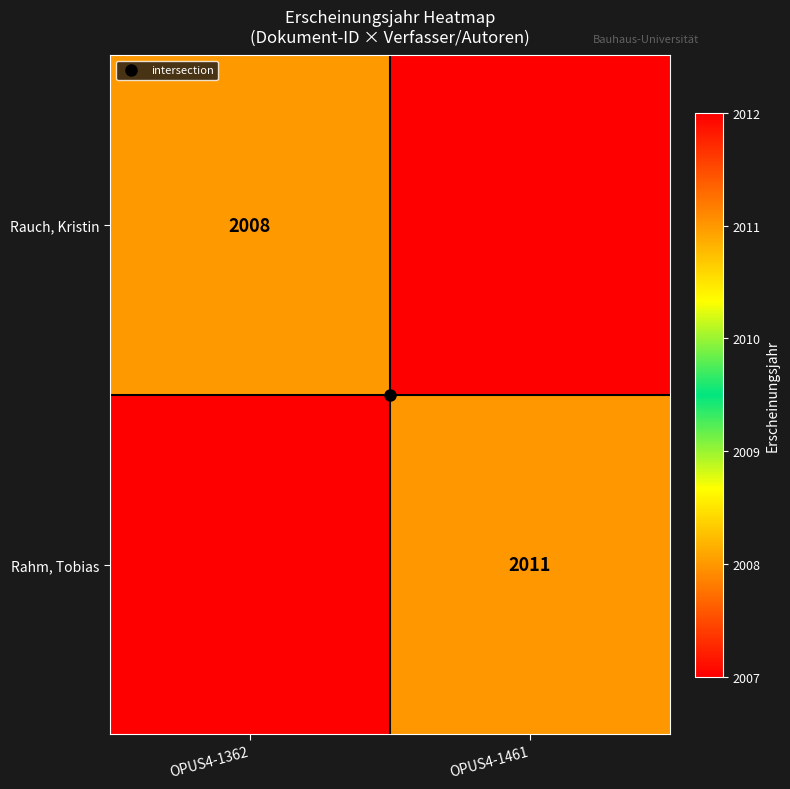

Is it true that Rauch, Kristin equals 841 at OPUS4-1461?

False